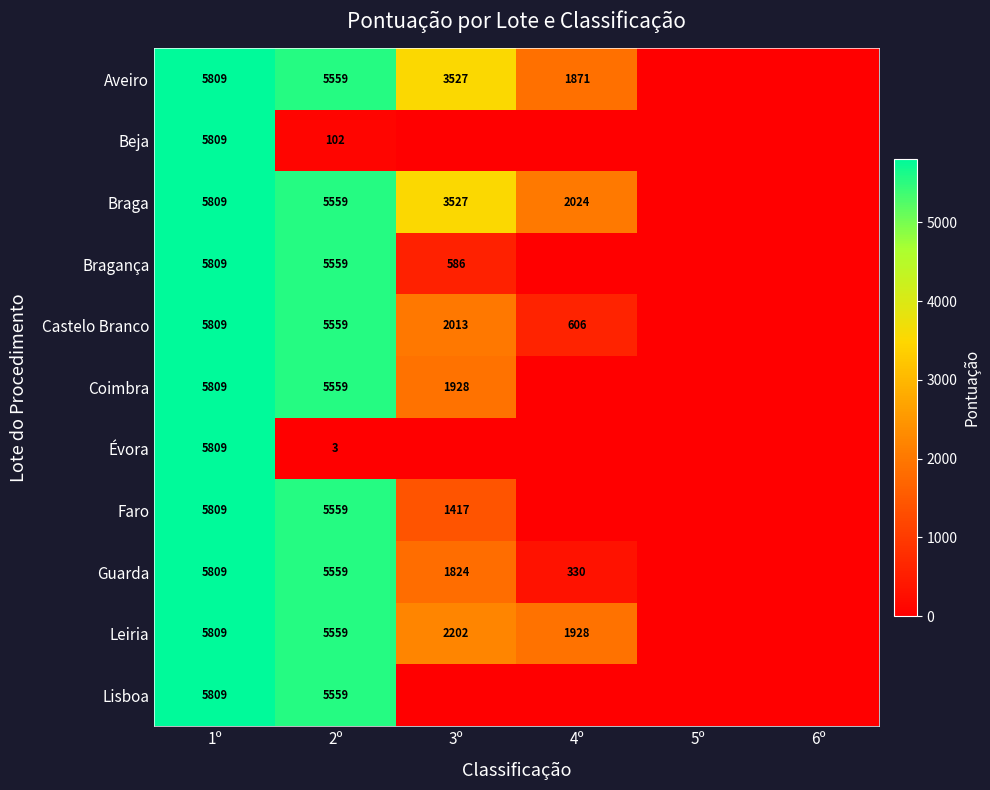

What is the total value across all series at 1º?

63899